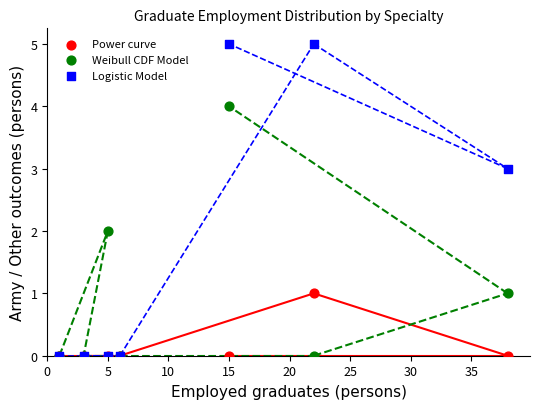

Which series has the largest Y range (max minus min)?

Logistic Model